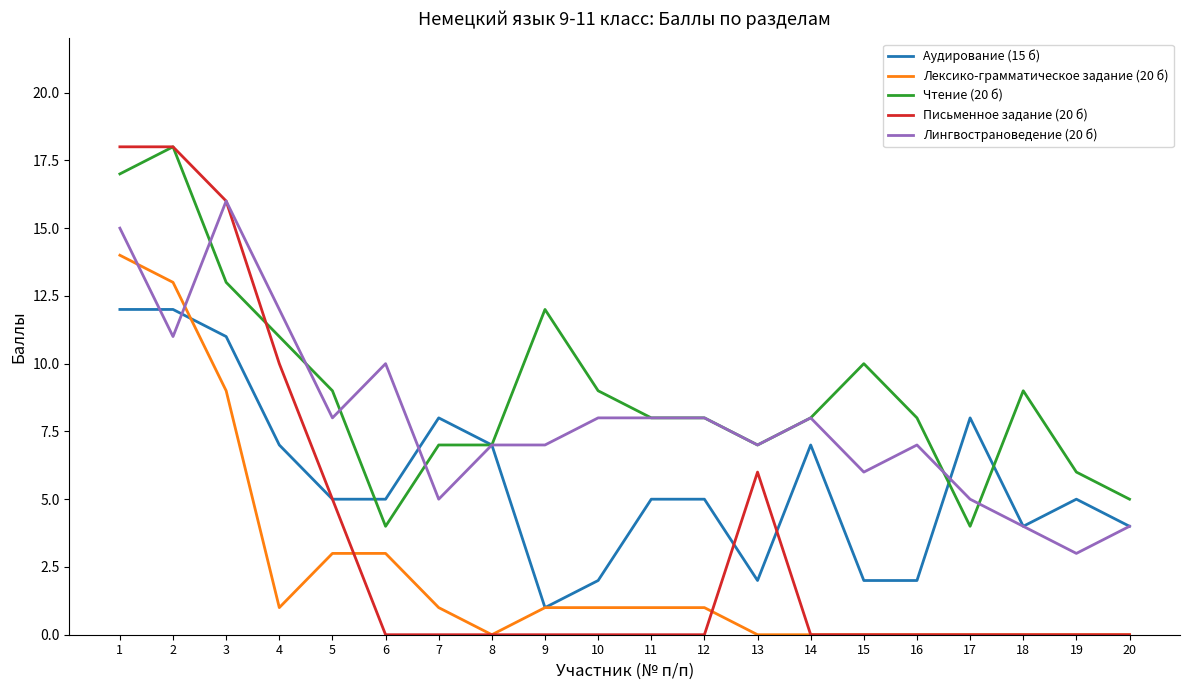

Reading left to right, list all the values displayed in this chart.

Аудирование (15 б): 12	12	11	7	5	5	8	7	1	2	5	5	2	7	2	2	8	4	5	4
Лексико-грамматическое задание (20 б): 14	13	9	1	3	3	1	0	1	1	1	1	0	0	0	0	0	0	0	0
Чтение (20 б): 17	18	13	11	9	4	7	7	12	9	8	8	7	8	10	8	4	9	6	5
Письменное задание (20 б): 18	18	16	10	5	0	0	0	0	0	0	0	6	0	0	0	0	0	0	0
Лингвострановедение (20 б): 15	11	16	12	8	10	5	7	7	8	8	8	7	8	6	7	5	4	3	4